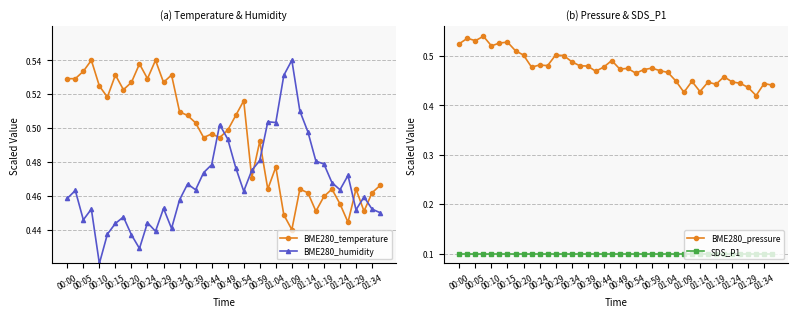

True or false: BME280_temperature and BME280_humidity cross at least once.

True